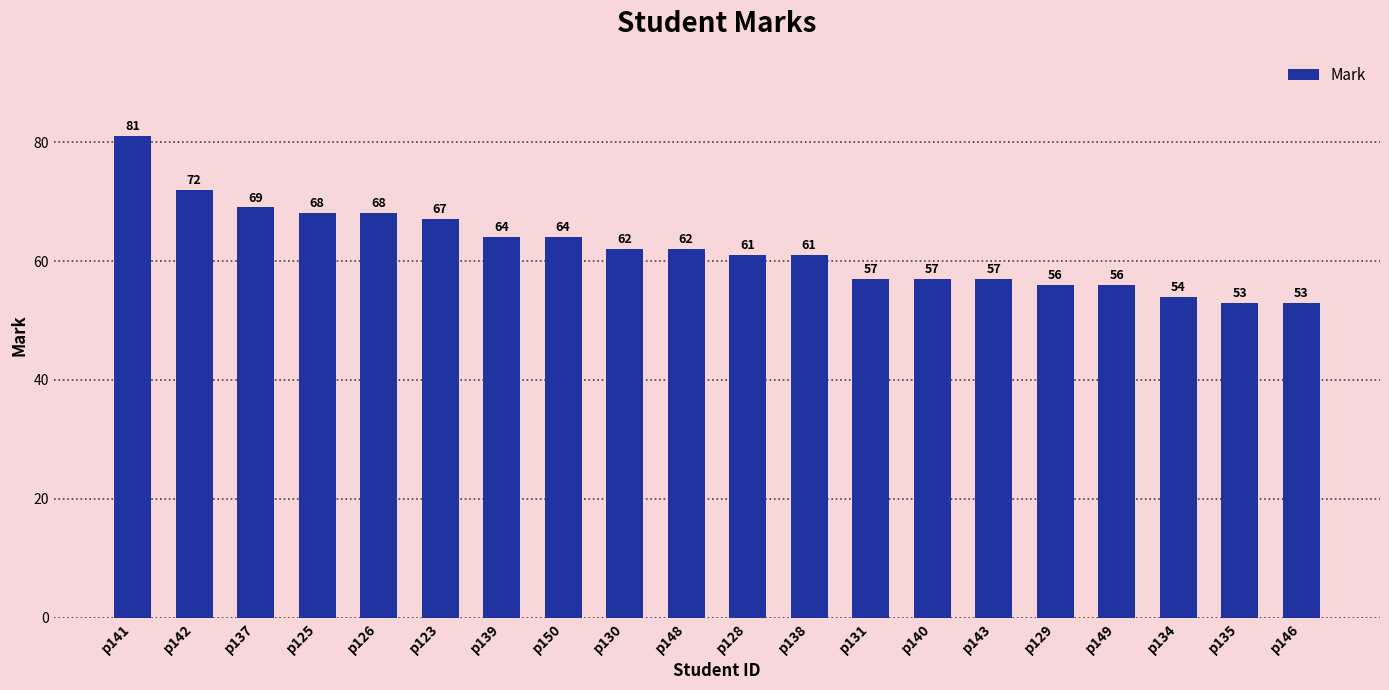

Between p148 and p150, which is larger?

p150